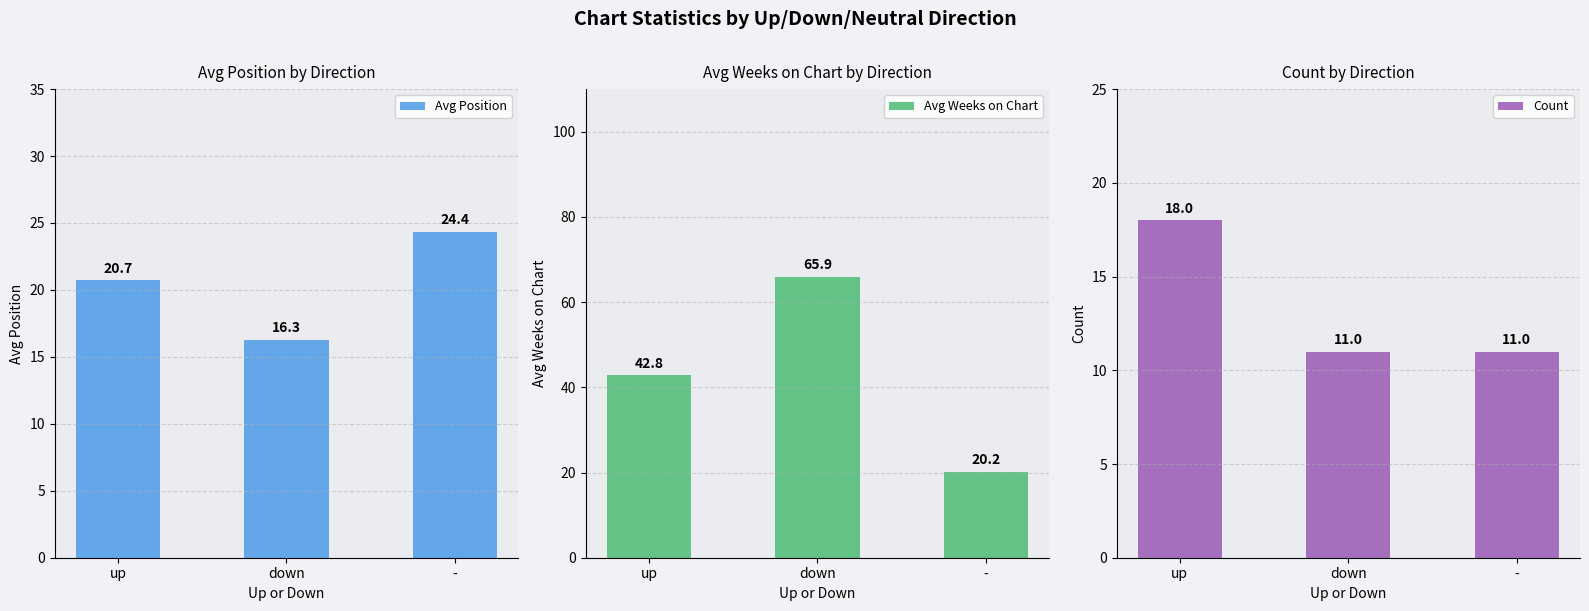

Count the number of data series in this chart.

3